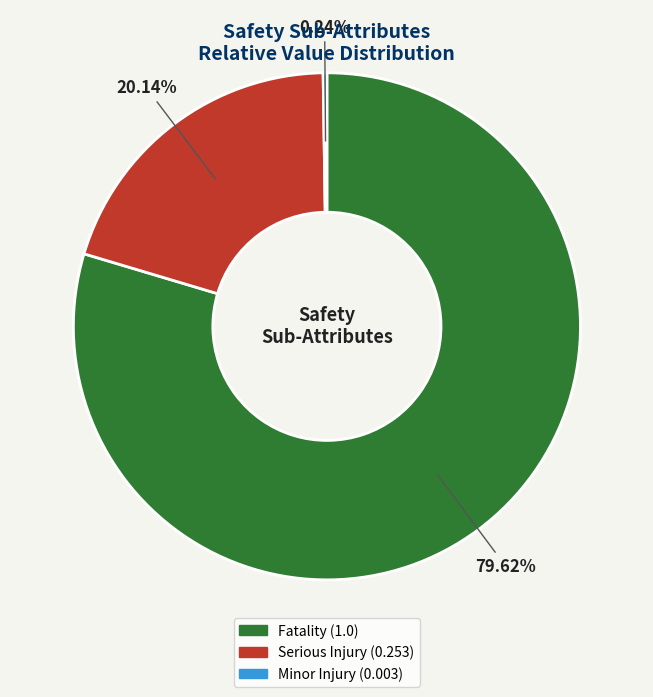

Does Fatality account for over 50% of the chart?

Yes